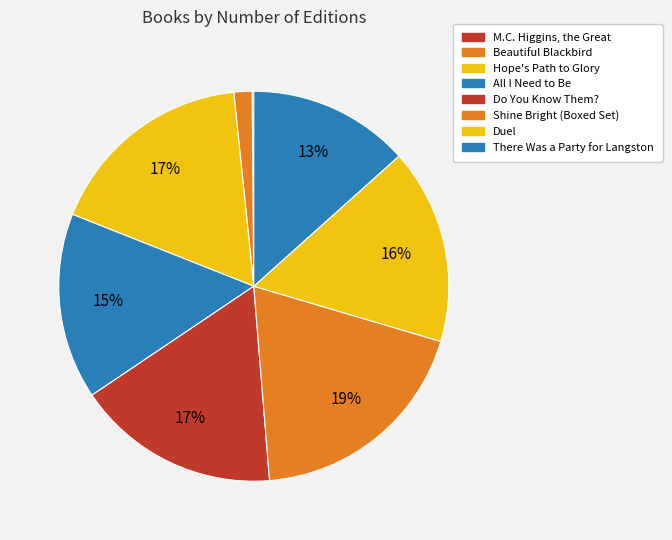

To the nearest percent, what percentage of the pie is All I Need to Be?

15%